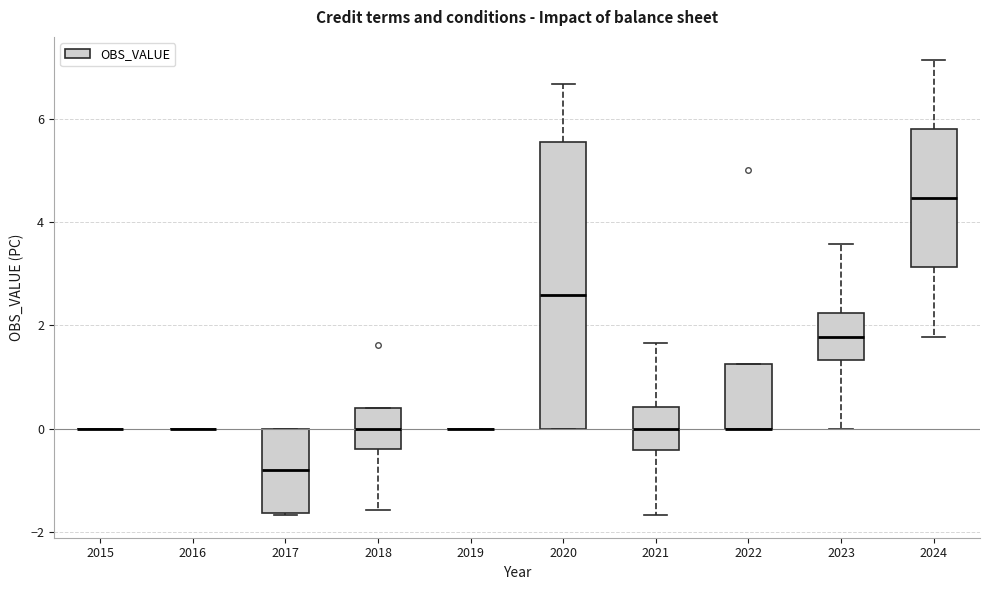

Reading left to right, transcribe this box plot: for each box, give where its median line is, the range the box spans, and where its two whiskers end, as read against the y-axis. The values are not printed on the chart, so give them approximately, as read against the axis.

2015: box collapsed to a line at 0.0, whiskers 0.0 to 0.0
2016: box collapsed to a line at 0.0, whiskers 0.0 to 0.0
2017: median -0.8, box -1.6 to 0.0, whiskers -1.6 to 0.0
2018: median 0.0, box -0.4 to 0.4, whiskers -1.6 to 0.4
2019: box collapsed to a line at 0.0, whiskers 0.0 to 0.0
2020: median 2.6, box 0.0 to 5.6, whiskers 0.0 to 6.6
2021: median 0.0, box -0.4 to 0.4, whiskers -1.6 to 1.6
2022: median 0.0 (drawn on the box's lower edge), box 0.0 to 1.2, whiskers 0.0 to 1.2
2023: median 1.8, box 1.4 to 2.2, whiskers 0.0 to 3.6
2024: median 4.4, box 3.2 to 5.8, whiskers 1.8 to 7.2